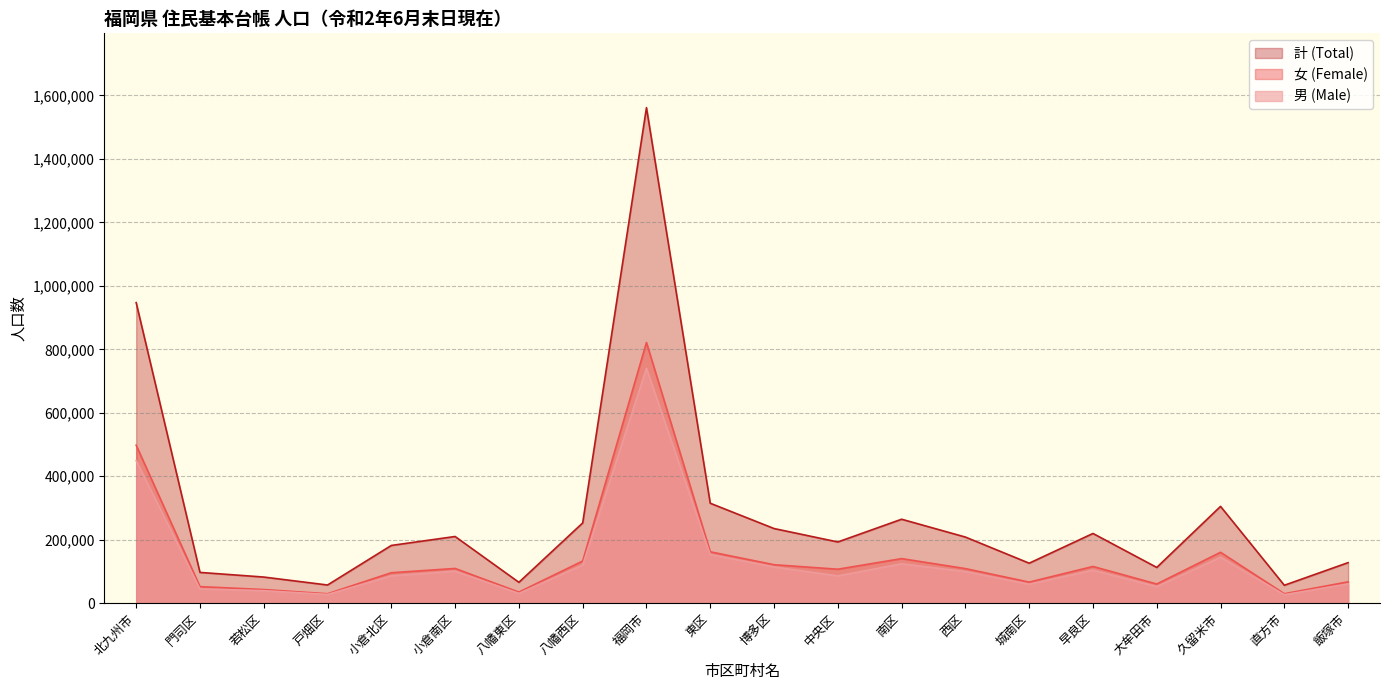

List the series in order of their peak value, lowest first.

男 (Male), 女 (Female), 計 (Total)